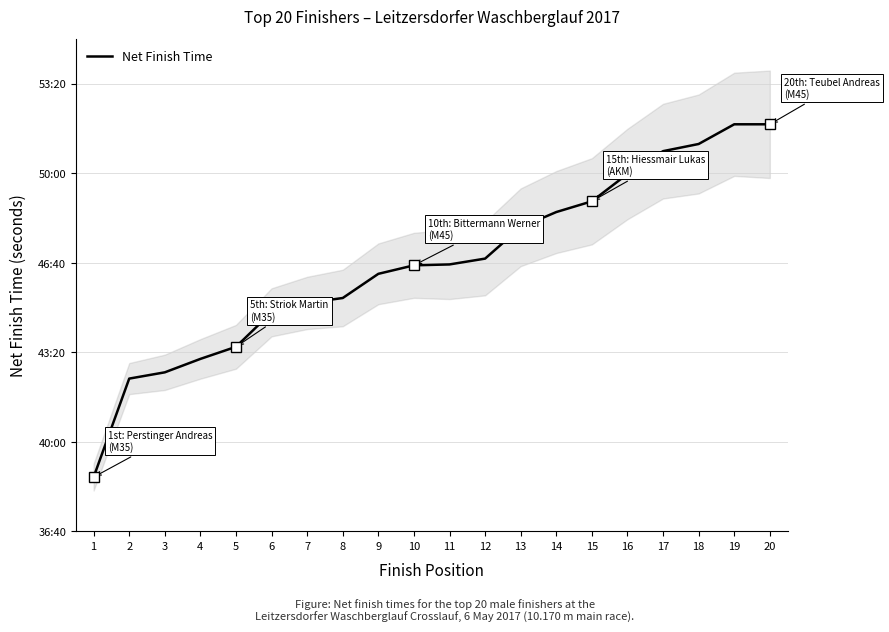

The chart shows a value of 1359 at 4. True or false?

False